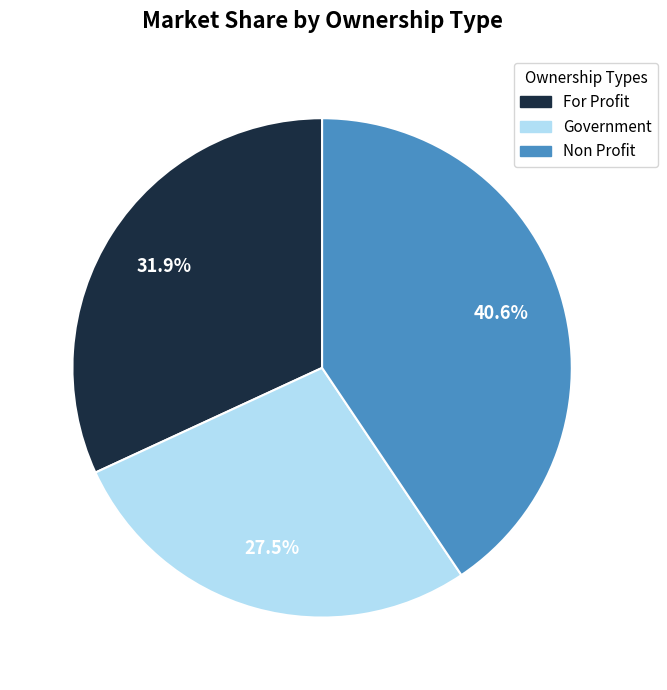

How many slices are in this pie chart?

3